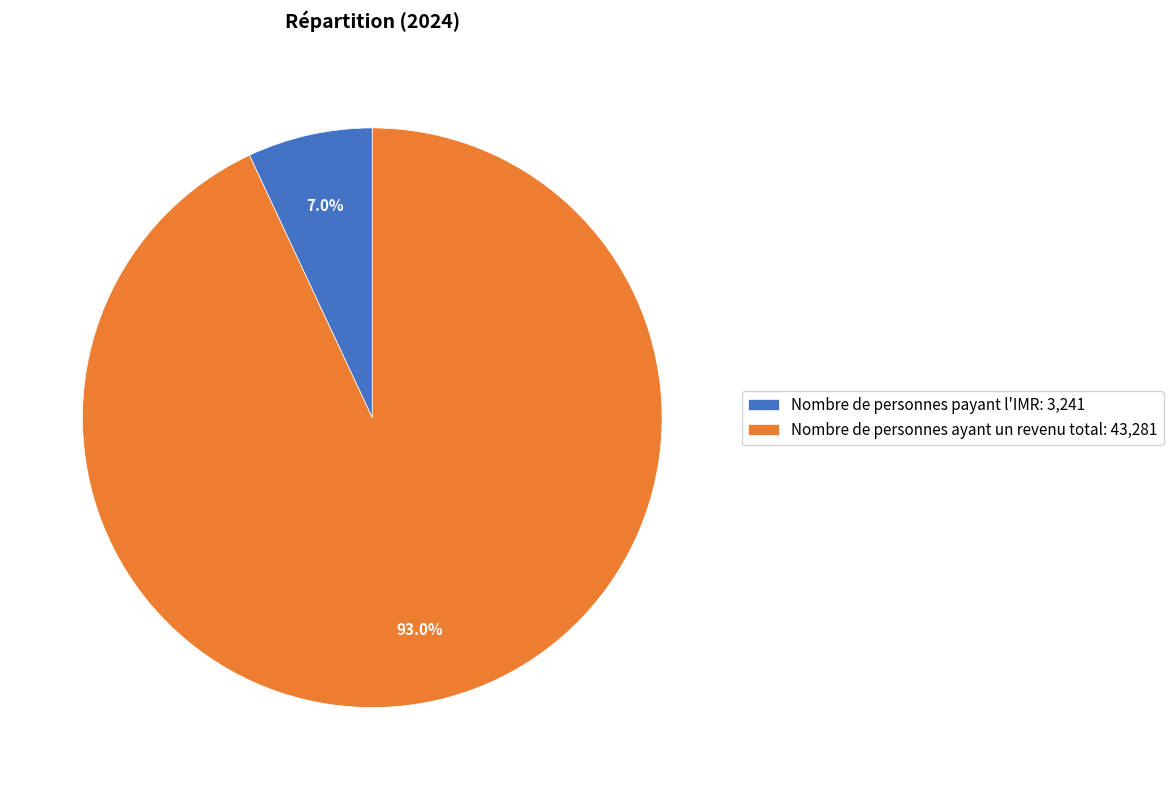

Which category accounts for the majority?

Nombre de personnes ayant un revenu total